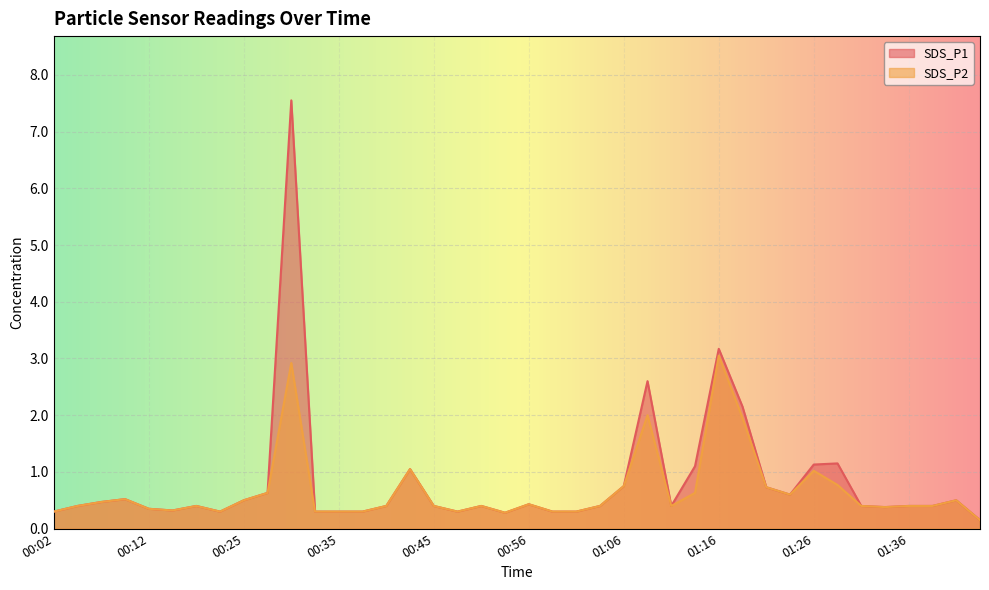

List the labels in order of SDS_P2 value, largest first.

01:16, 00:30, 01:08, 01:19, 00:43, 01:26, 01:29, 01:06, 01:21, 00:27, 01:14, 01:24, 00:09, 00:25, 01:41, 00:07, 00:56, 00:04, 00:17, 00:40, 00:45, 00:50, 01:03, 01:11, 01:31, 01:36, 01:39, 01:34, 00:12, 00:14, 00:02, 00:19, 00:32, 00:35, 00:38, 00:48, 00:58, 01:01, 00:53, 01:44